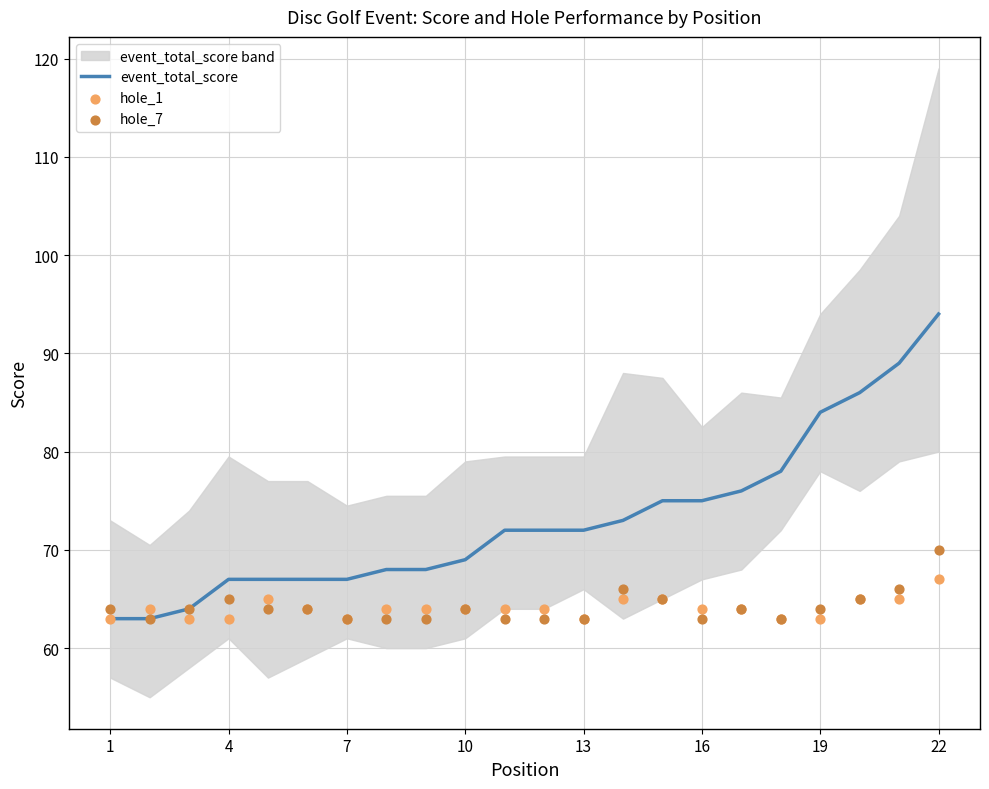

What are all the series names shown in the legend?

event_total_score, hole_1, hole_7